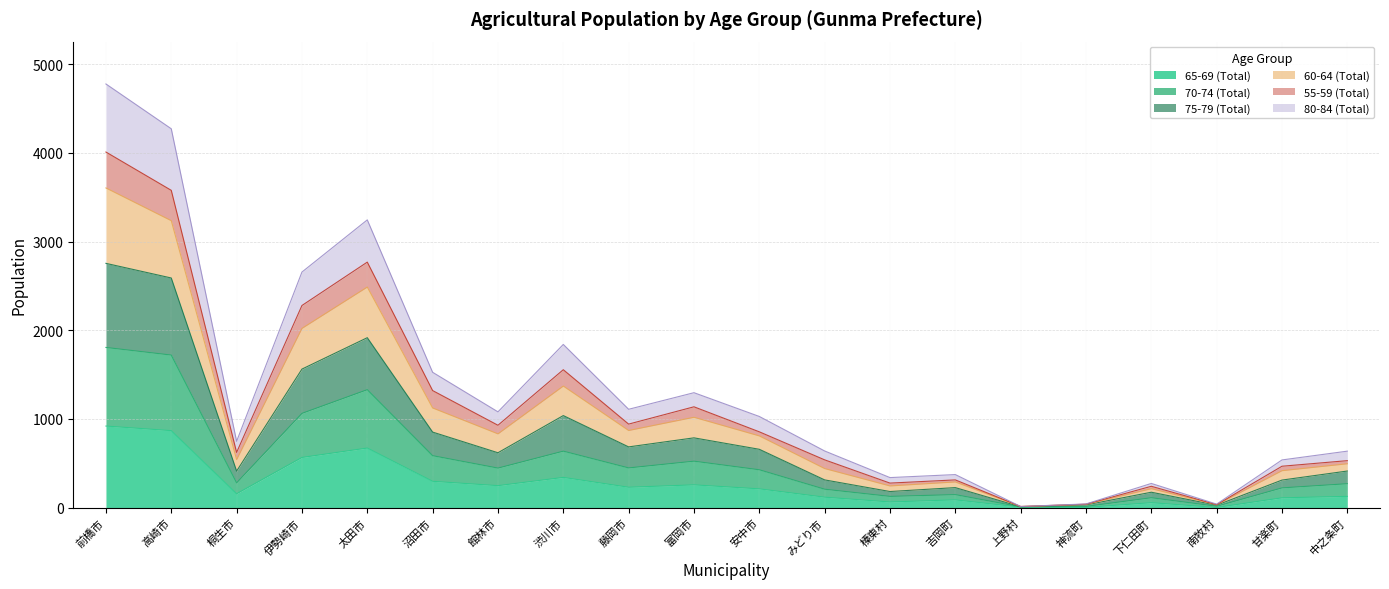

Where does the 70-74 (Total) series first go above 427?

前橋市